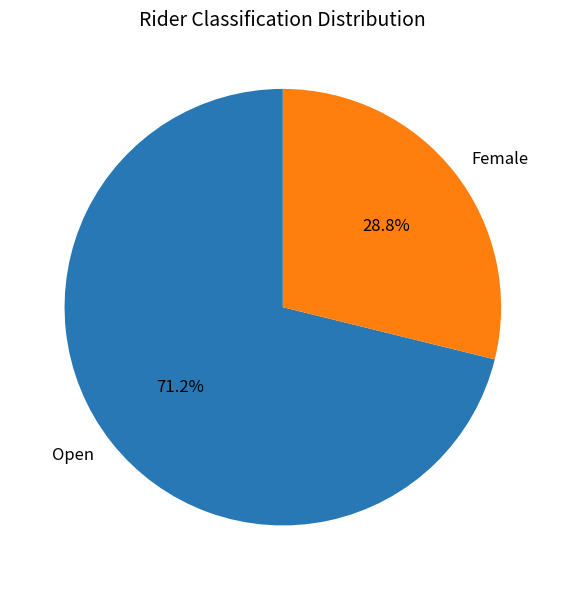

Which category has the smallest portion of the pie?

Female